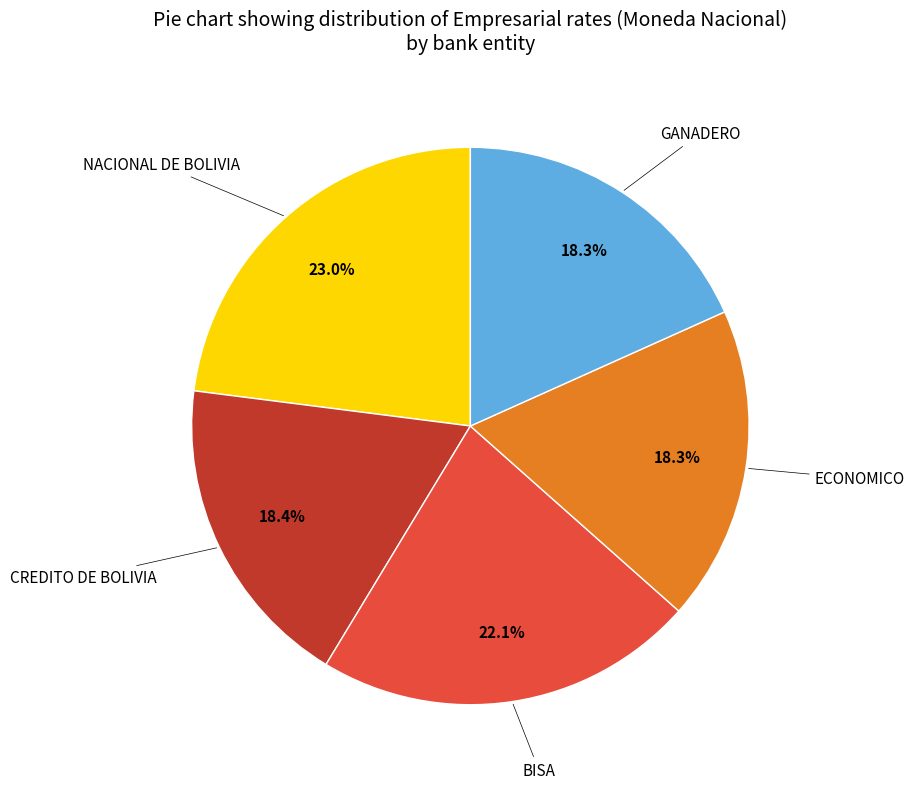

Does ECONOMICO account for over 50% of the chart?

No